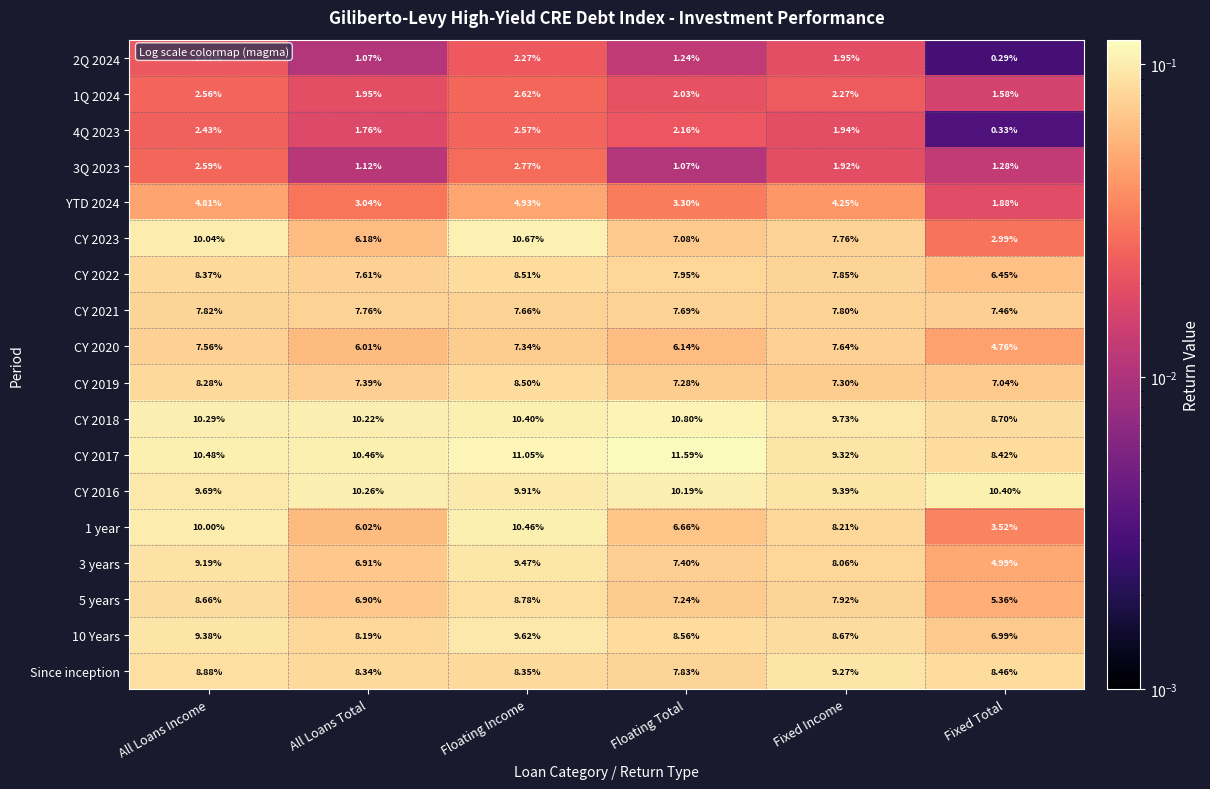

At which label does 2Q 2024 first exceed 1?

All Loans Income